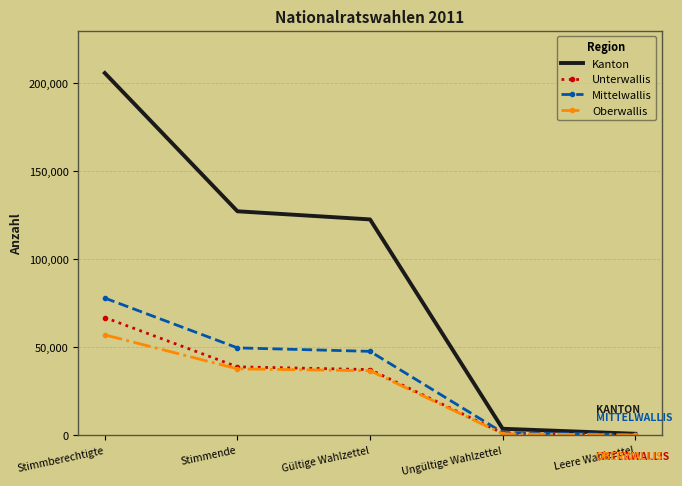

The Mittelwallis series shows 78024 at Stimmberechtigte. True or false?

True